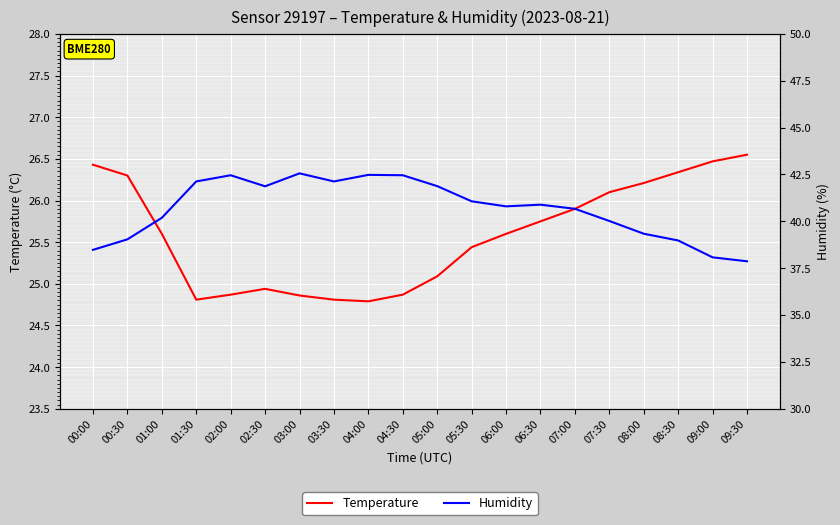

Which series has the widest spread of values?

Humidity